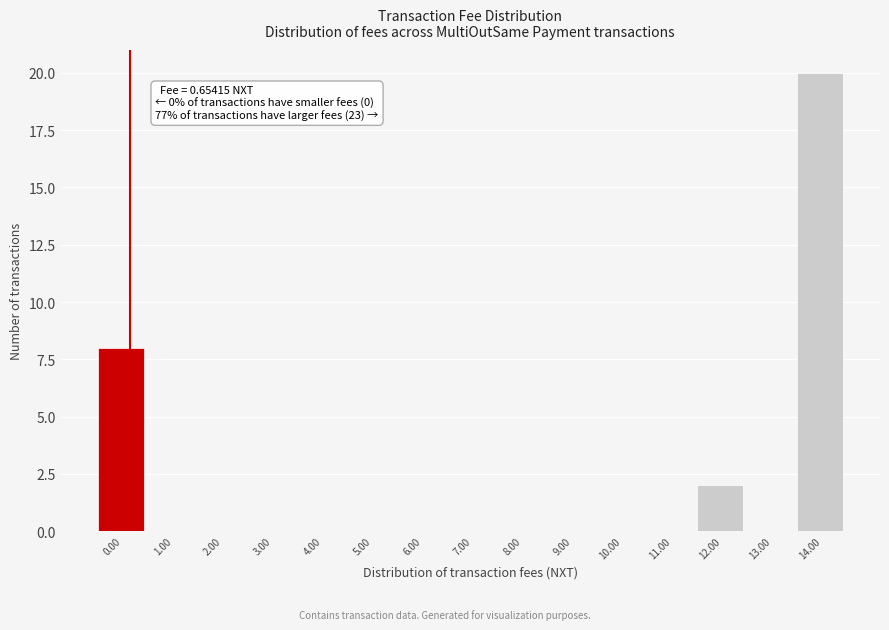

Reading left to right, what are all the values shown in this chart?

0.00=8	1.00=0	2.00=0	3.00=0	4.00=0	5.00=0	6.00=0	7.00=0	8.00=0	9.00=0	10.00=0	11.00=0	12.00=2	13.00=0	14.00=20